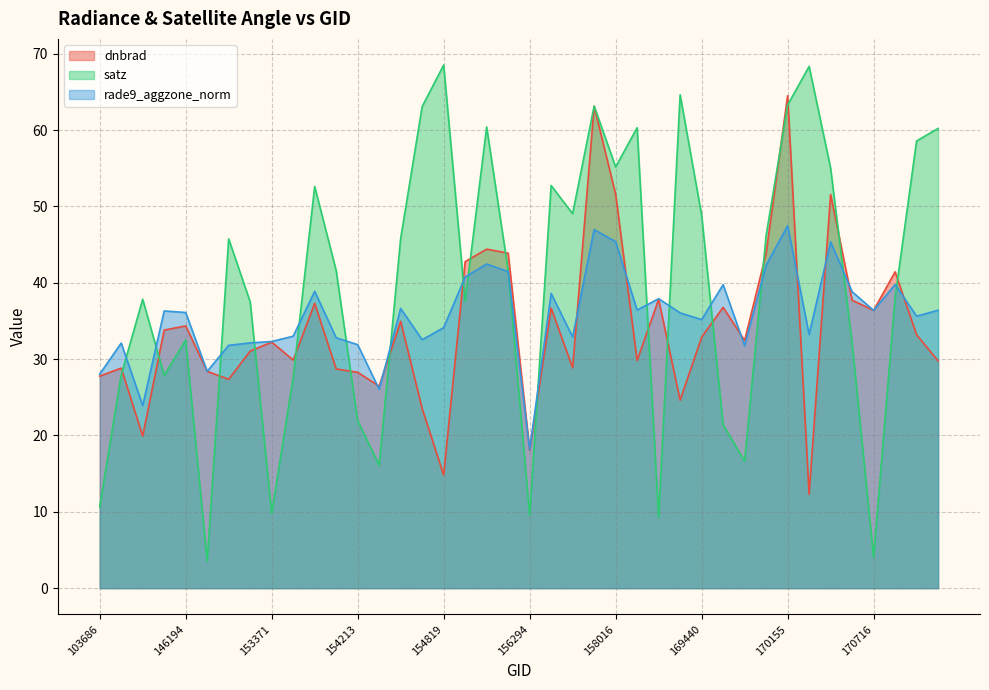

What is the total value across all series at 170531?

108.6